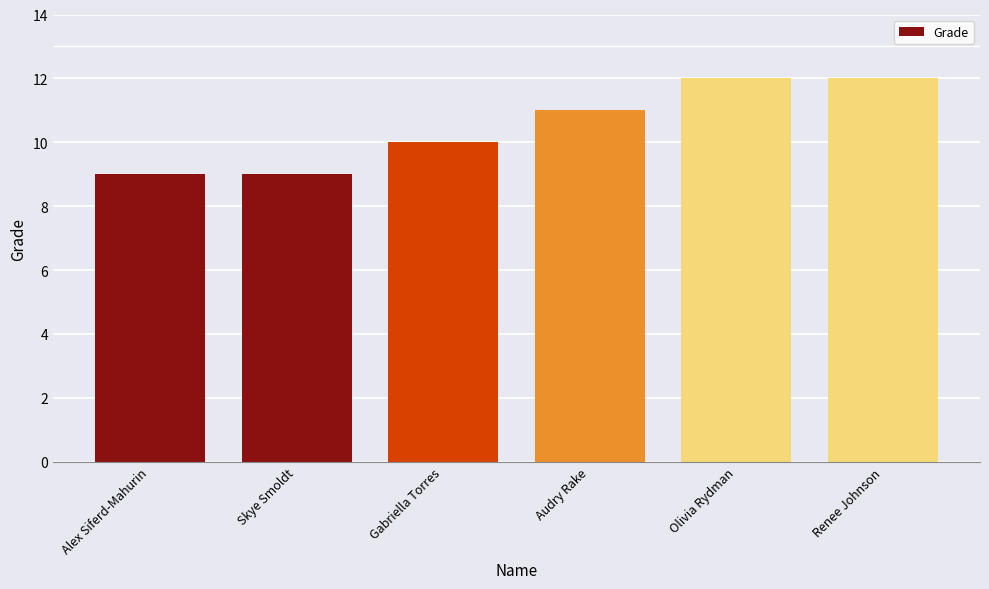

What is the change in value from Alex Siferd-Mahurin to Olivia Rydman?

+3